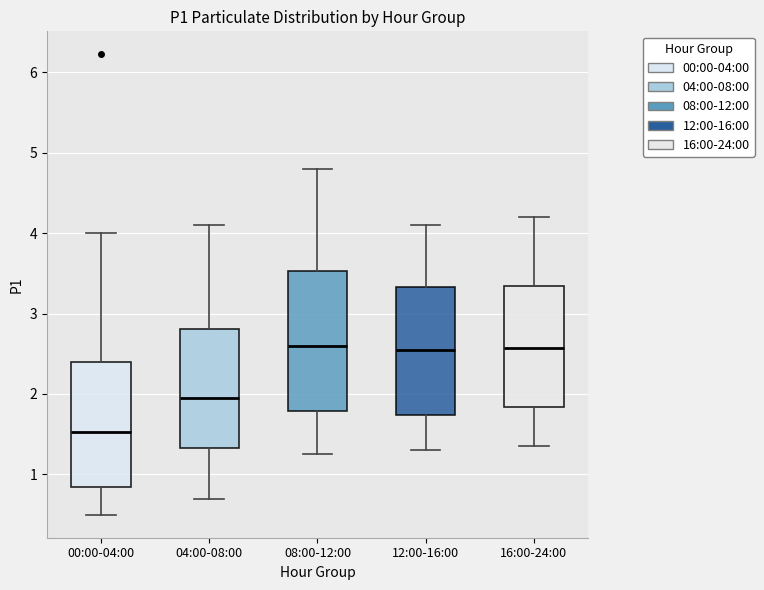

Reading left to right, transcribe this box plot: for each box, give where its median line is, the range the box spans, and where its two whiskers end, as read against the y-axis. The values are not printed on the chart, so give them approximately, as read against the axis.

00:00-04:00: median 1.5, box 0.9 to 2.4, whiskers 0.5 to 4.0
04:00-08:00: median 2.0, box 1.3 to 2.8, whiskers 0.7 to 4.1
08:00-12:00: median 2.6, box 1.8 to 3.5, whiskers 1.3 to 4.8
12:00-16:00: median 2.6, box 1.7 to 3.3, whiskers 1.3 to 4.1
16:00-24:00: median 2.6, box 1.8 to 3.3, whiskers 1.4 to 4.2